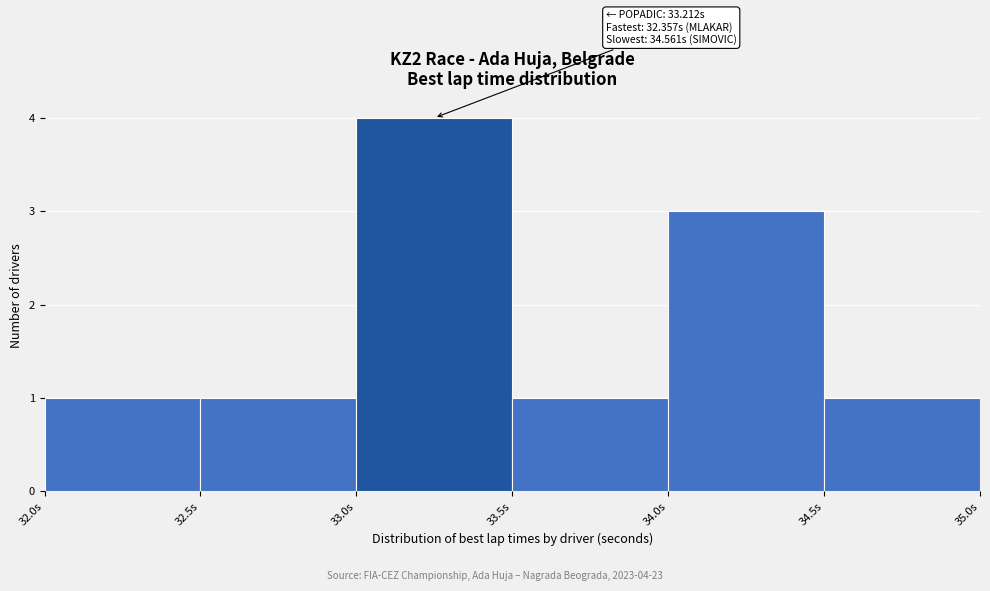

Over which range of the x-axis is the bar tallest?

33.0 to 33.5